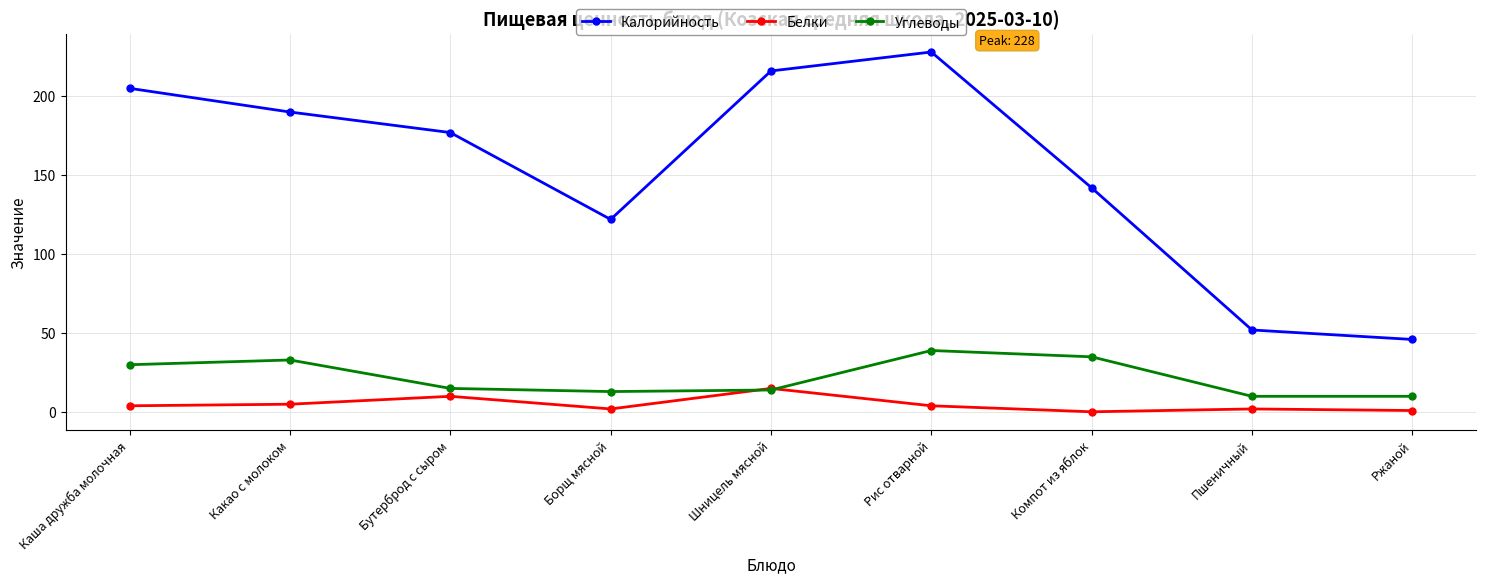

Which series has the largest total across all categories?

Калорийность